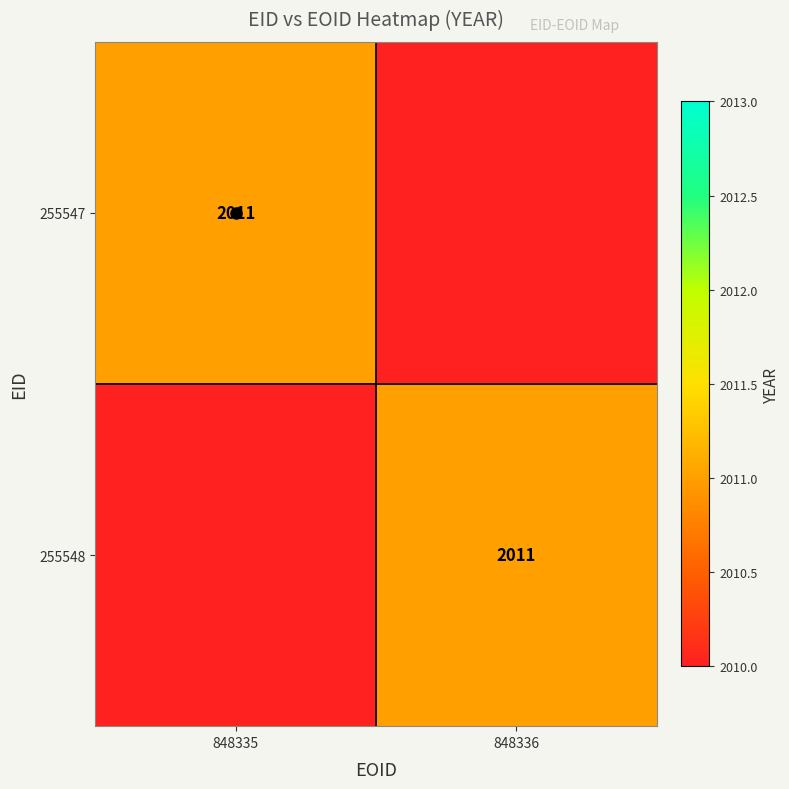

At which category is the sum across all series the highest?

848335